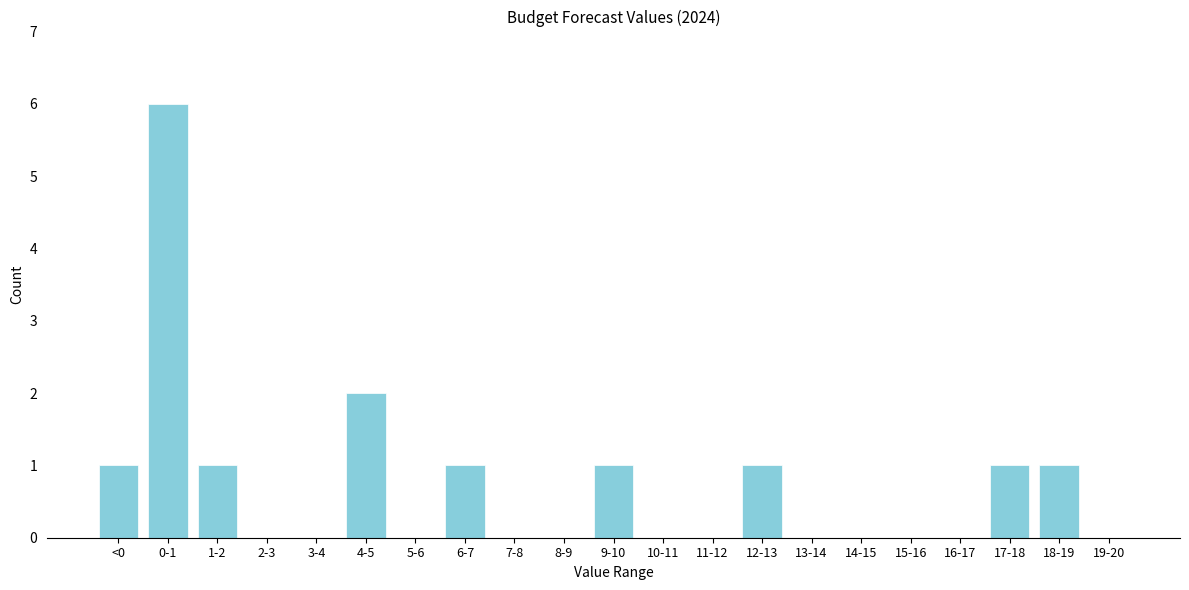

Reading left to right, extract all data points from this chart.

<0=1	0-1=6	1-2=1	2-3=0	3-4=0	4-5=2	5-6=0	6-7=1	7-8=0	8-9=0	9-10=1	10-11=0	11-12=0	12-13=1	13-14=0	14-15=0	15-16=0	16-17=0	17-18=1	18-19=1	19-20=0